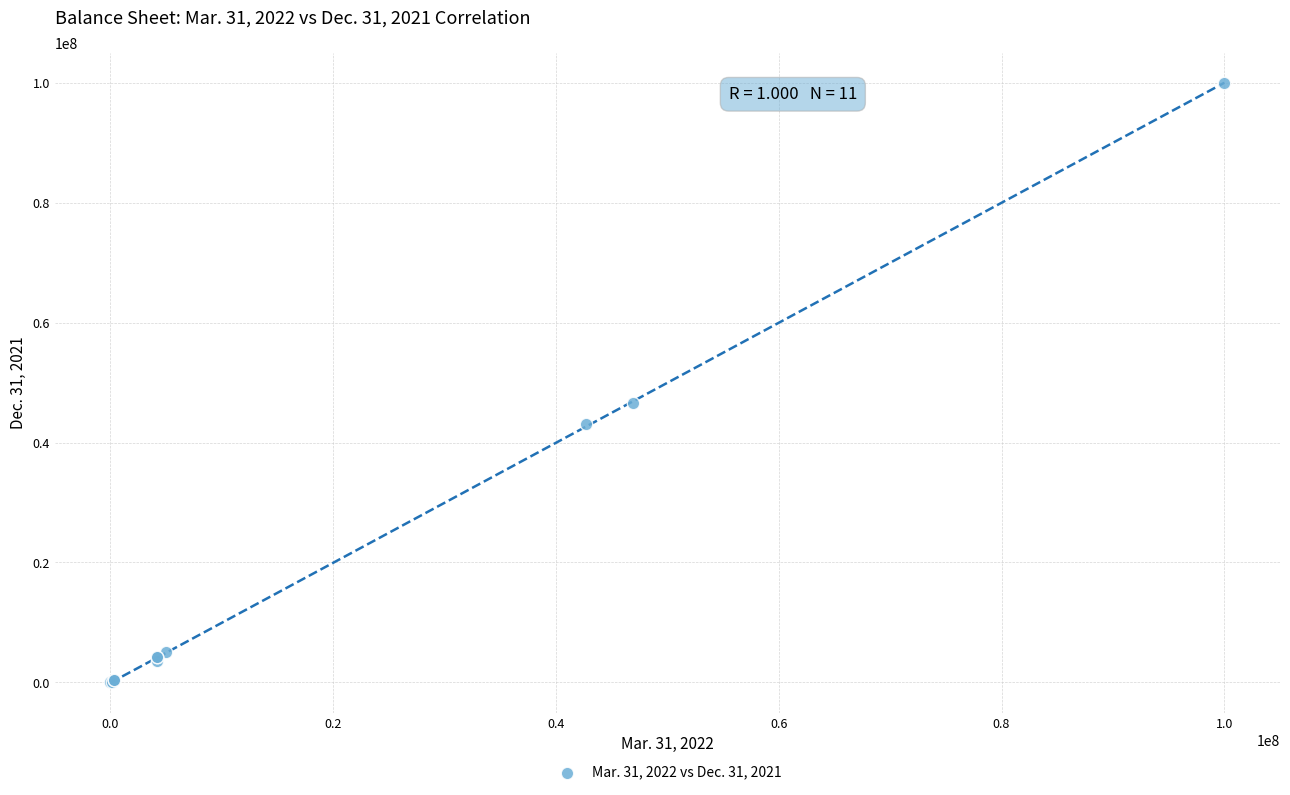

What Y value in the scatter plot is closest to 50001214?

46625000